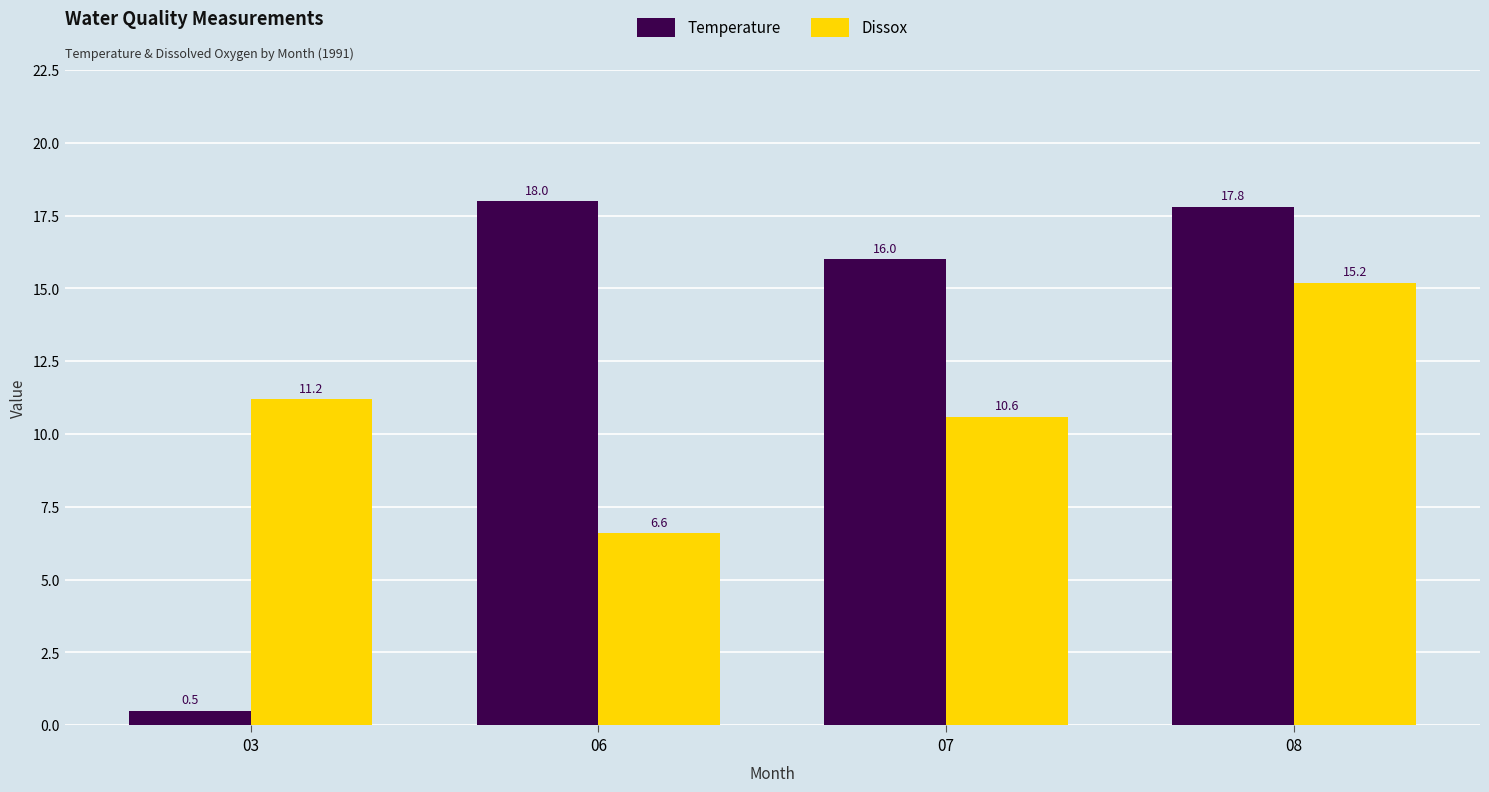

How many distinct data groups are displayed?

2